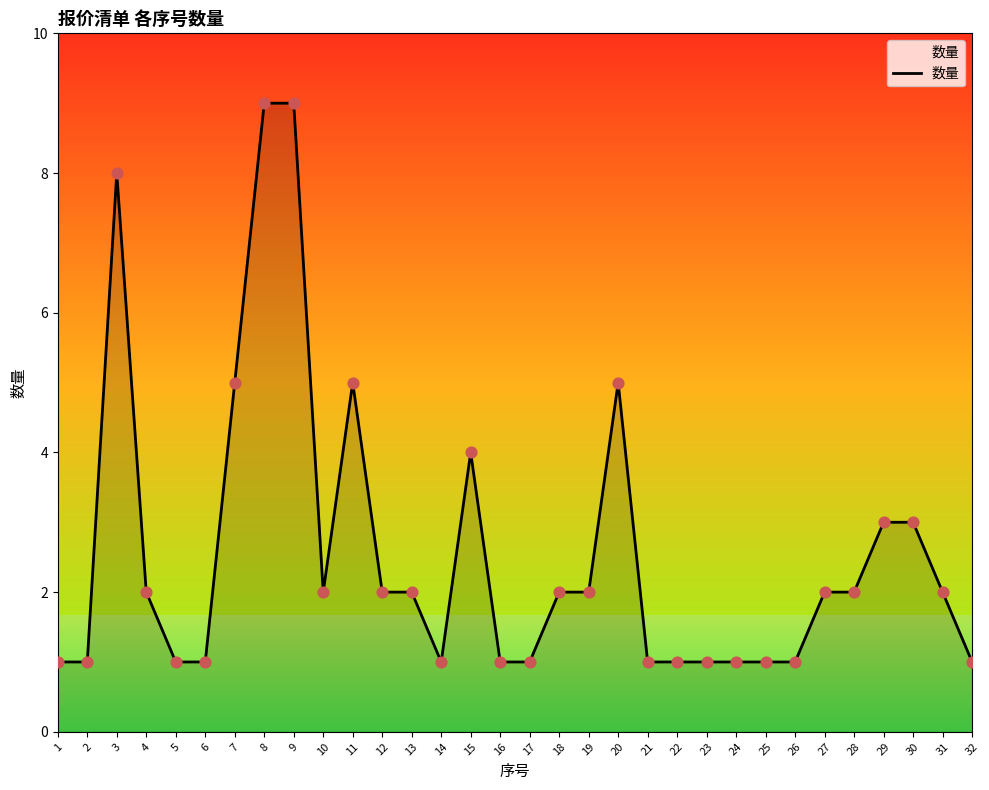

Between 28 and 29, which is larger?

29